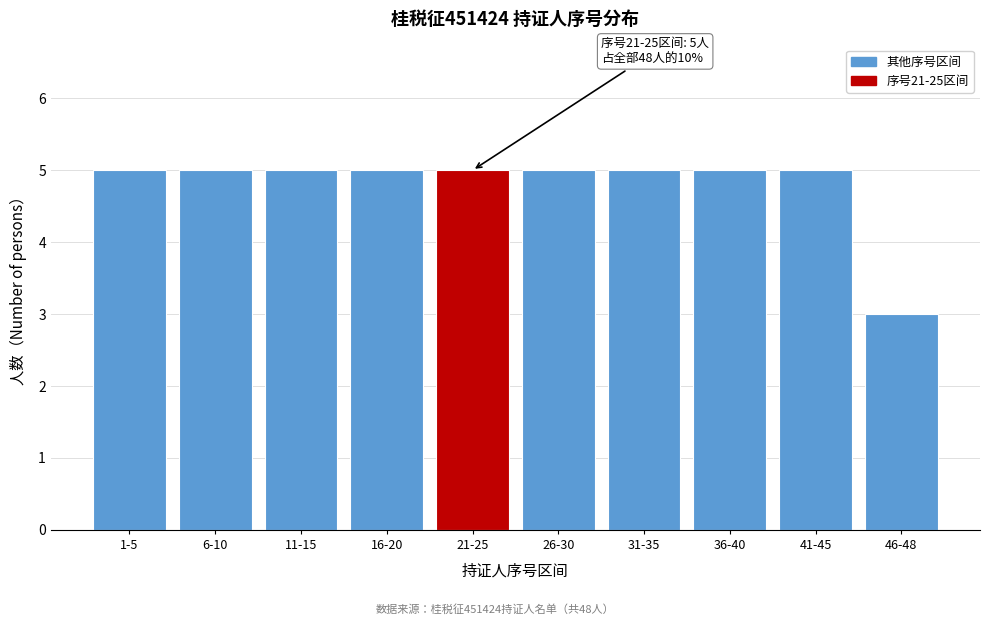

Reading right to left, extract all data points from this chart.

3	5	5	5	5	5	5	5	5	5